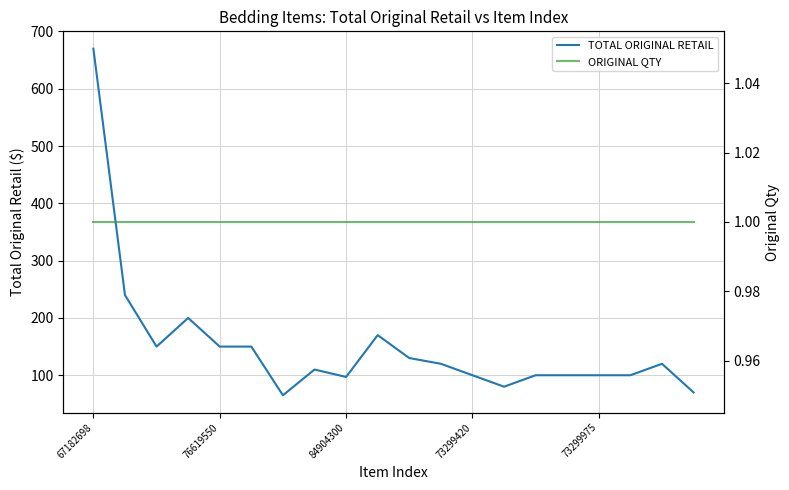

True or false: ORIGINAL QTY and TOTAL ORIGINAL RETAIL cross at least once.

False